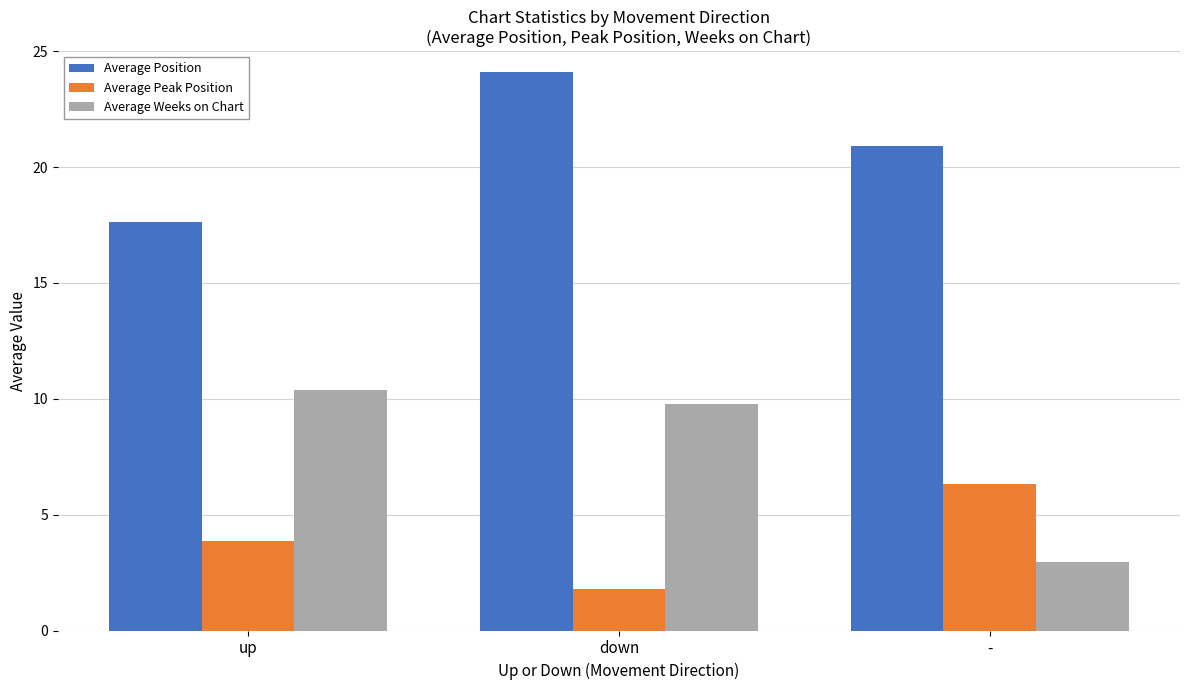

List the series in order of their peak value, highest first.

Average Position, Average Weeks on Chart, Average Peak Position